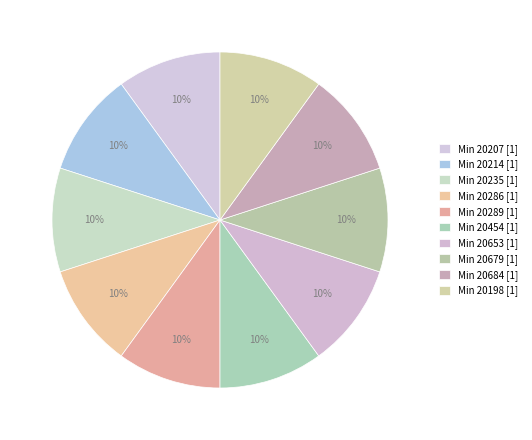

Does any single category account for the majority?

No